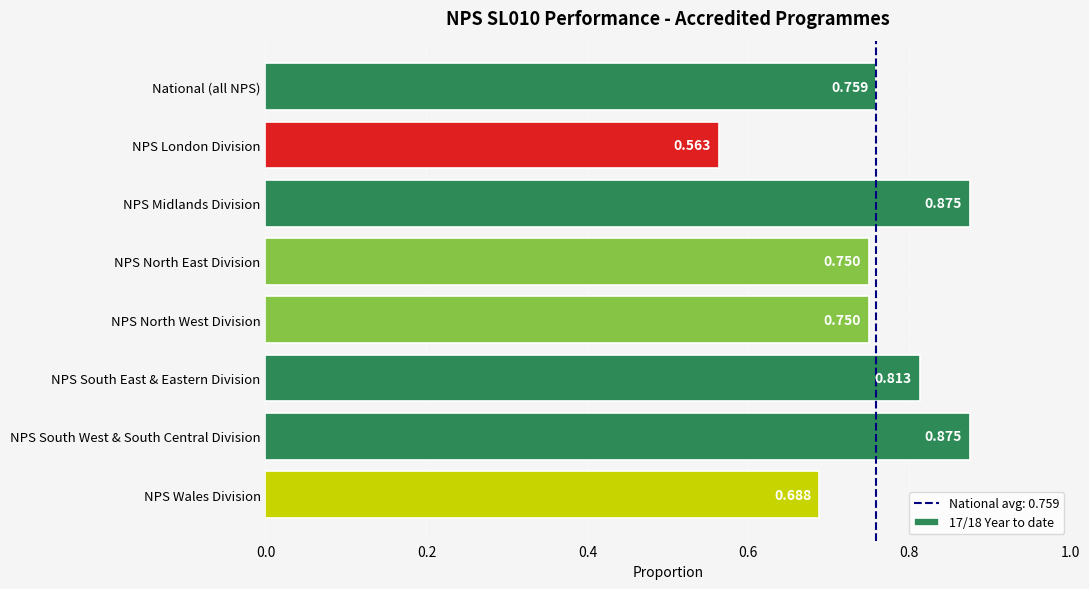

Between NPS South East & Eastern Division and National (all NPS), which is larger?

NPS South East & Eastern Division